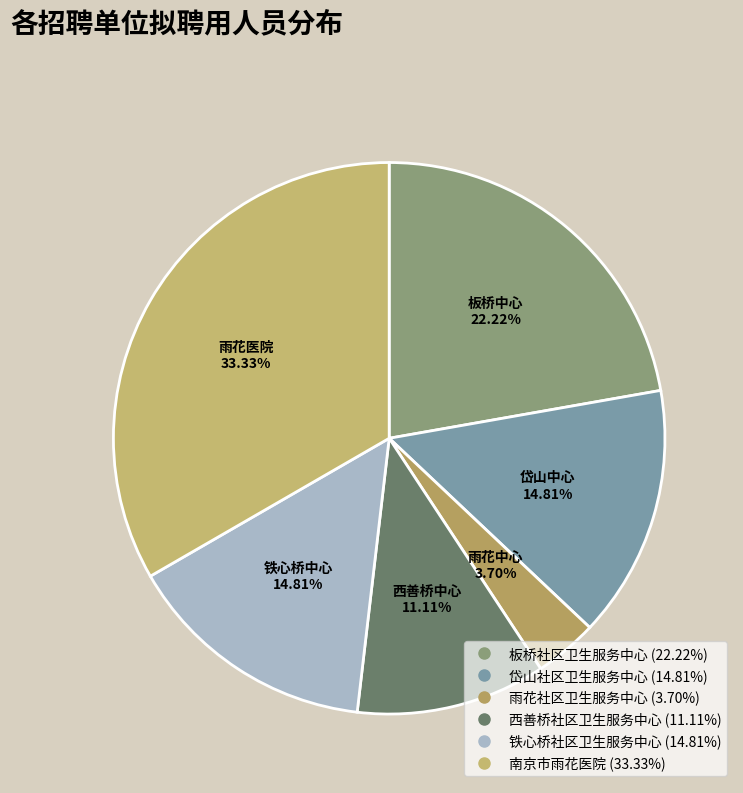

What is the change in value from 西善桥社区卫生服务中心 to 铁心桥社区卫生服务中心?

+1